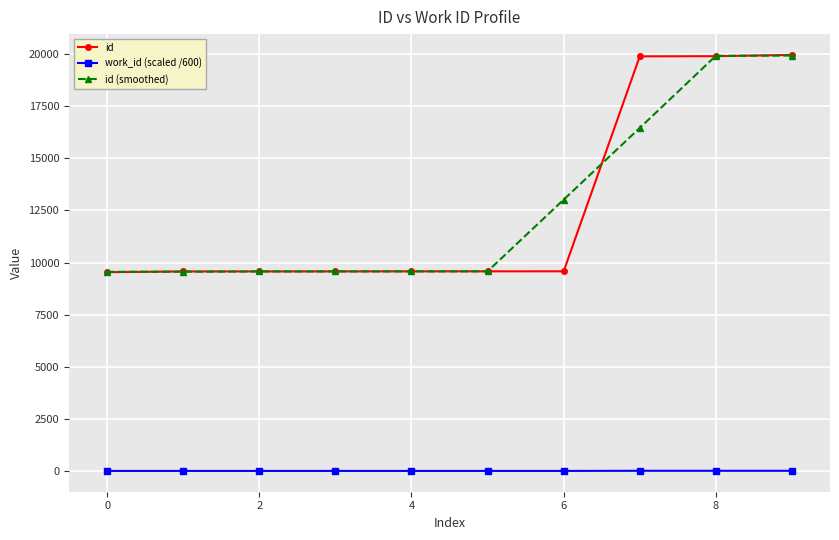

What is the value of the id (smoothed) point at the 4th from the left?

9574.7